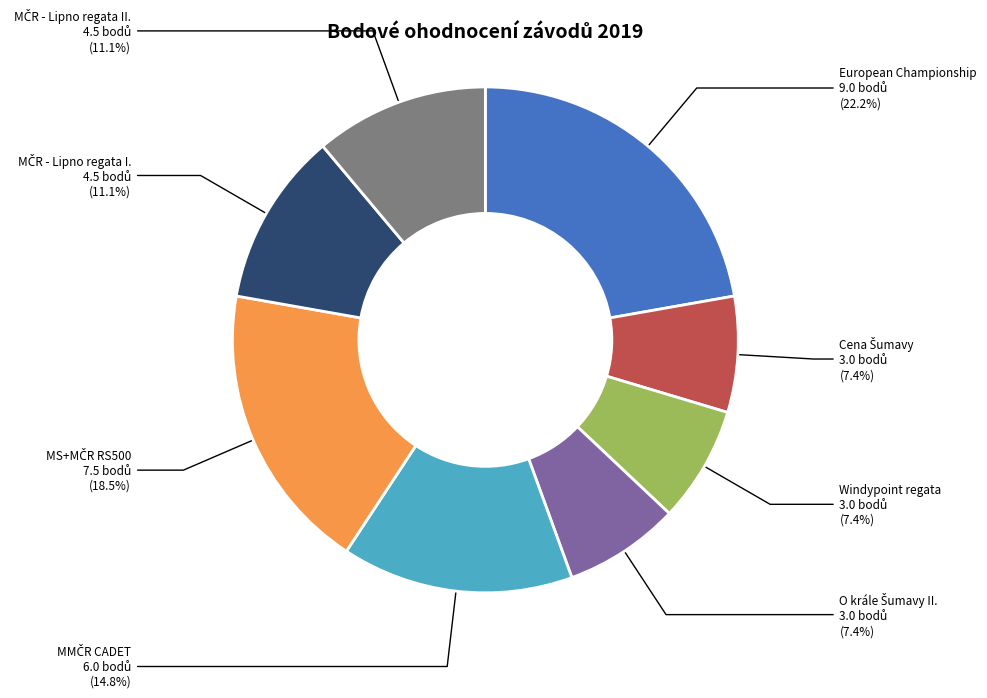

Is there a majority slice in this chart?

No